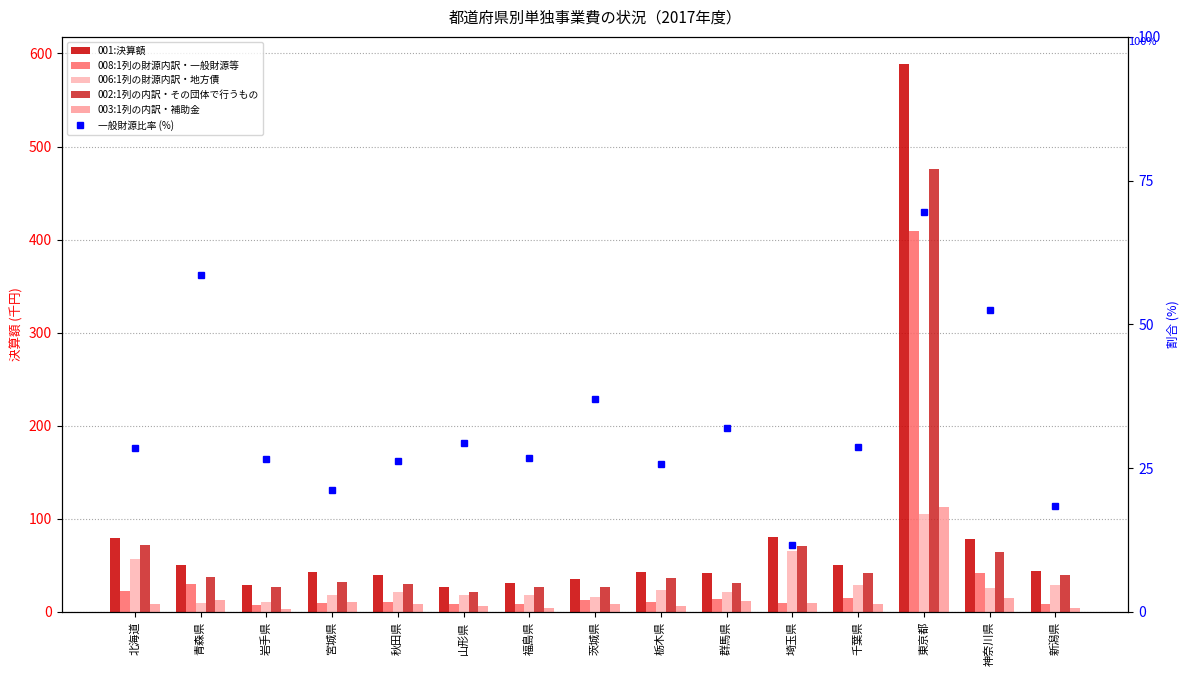

What is the label of the 15th bar from the right?

北海道